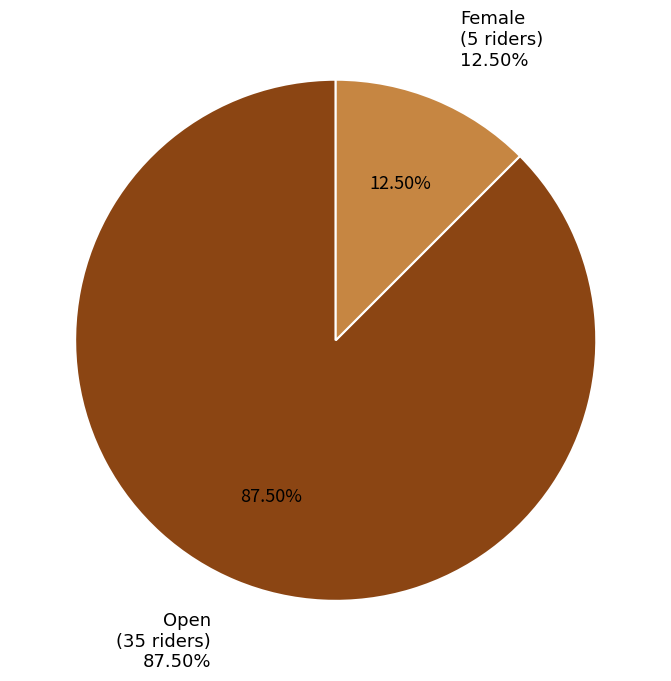

Between Female and Open, which is larger?

Open